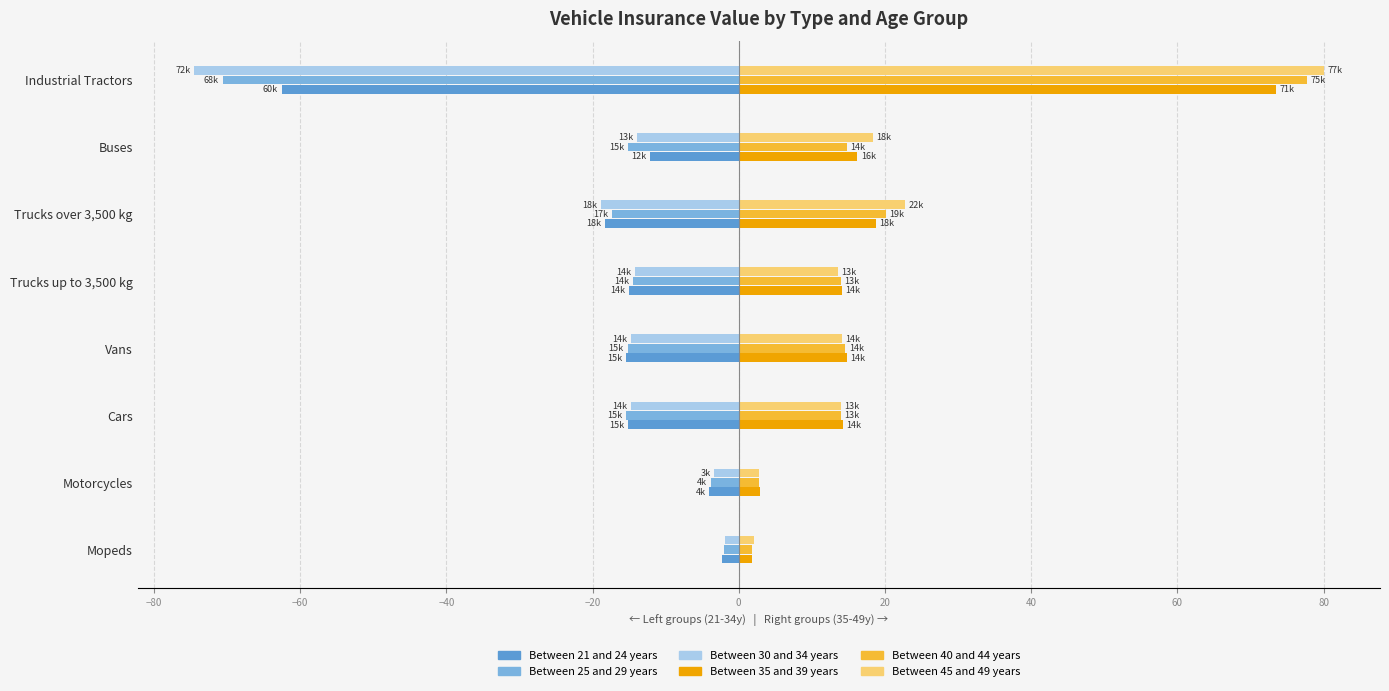

What is the spread (max minus min) of values at Vans?

30.2